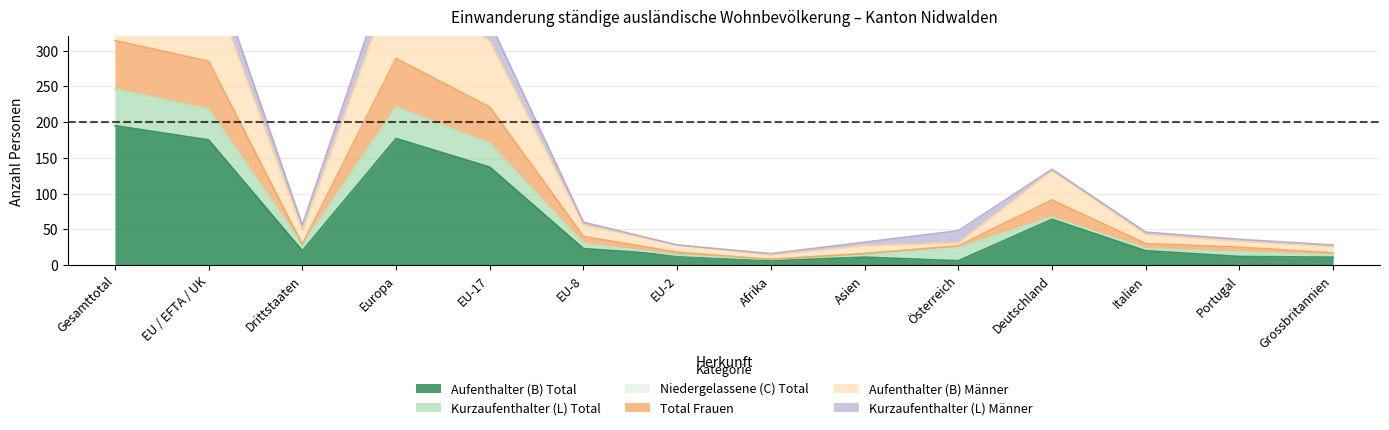

Is it true that Aufenthalter (B) Männer equals 17 at Asien?

False